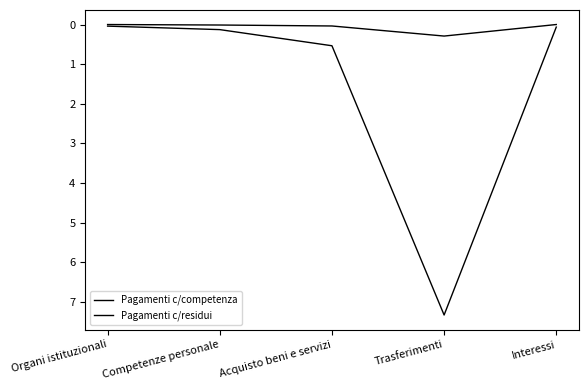

The Pagamenti c/competenza series shows 0.1 at Interessi. True or false?

False